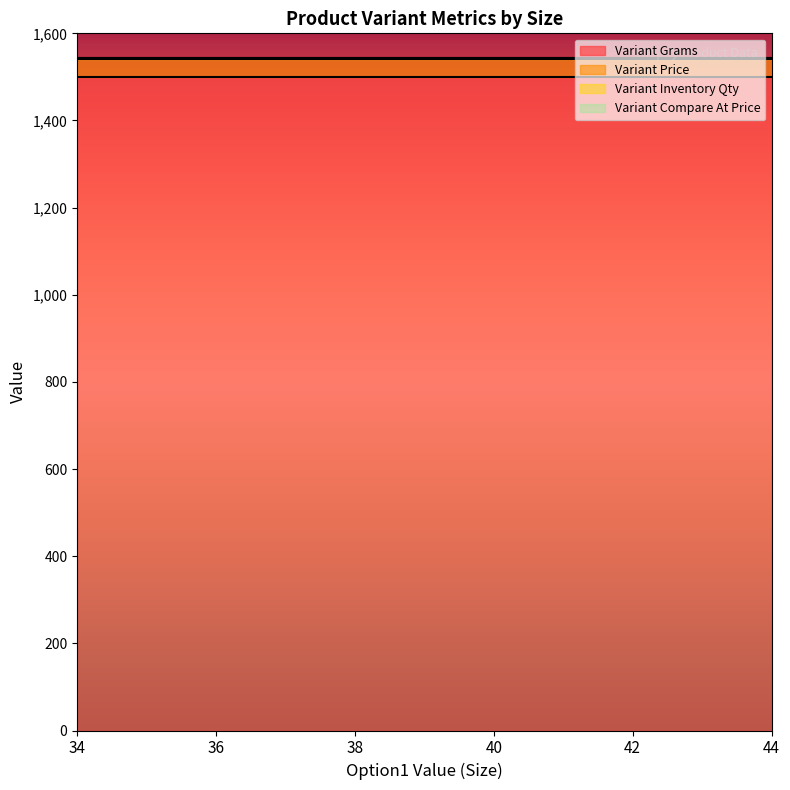

What is the average value of the Variant Grams series?

1500